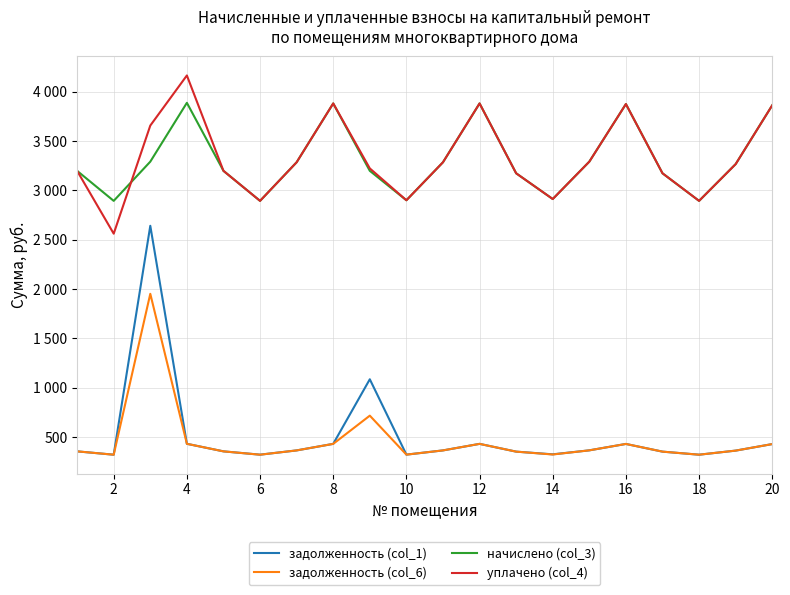

Is this an area chart (filled region under the line)?

No